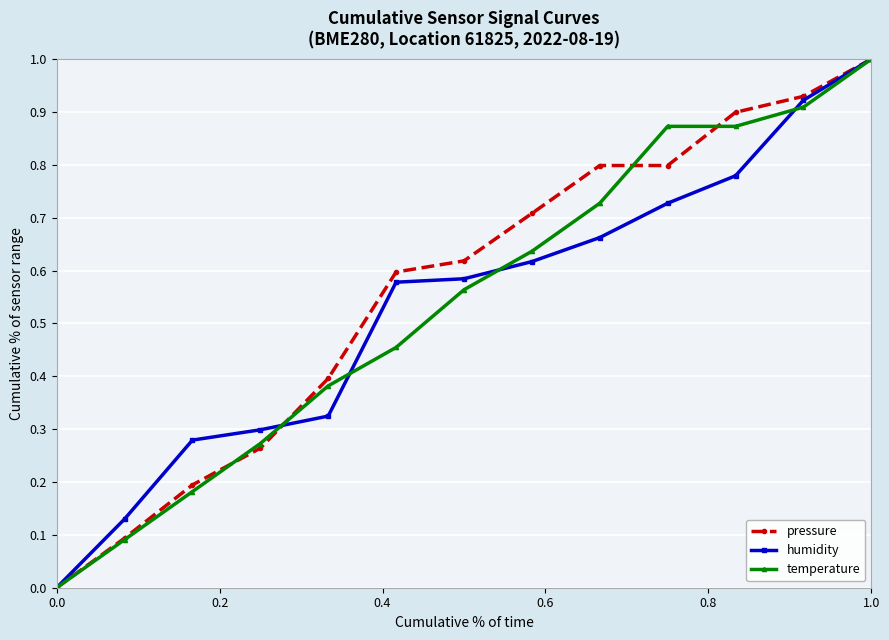

What are all the series names shown in the legend?

pressure, humidity, temperature